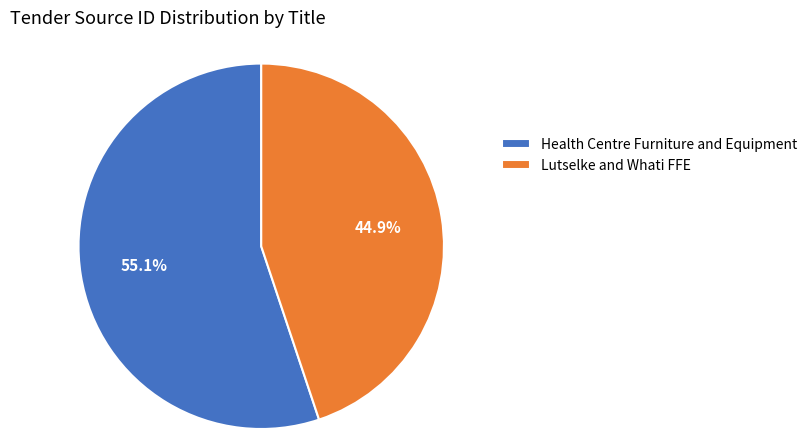

To the nearest percent, what percentage of the pie is Health Centre Furniture and Equipment?

55%